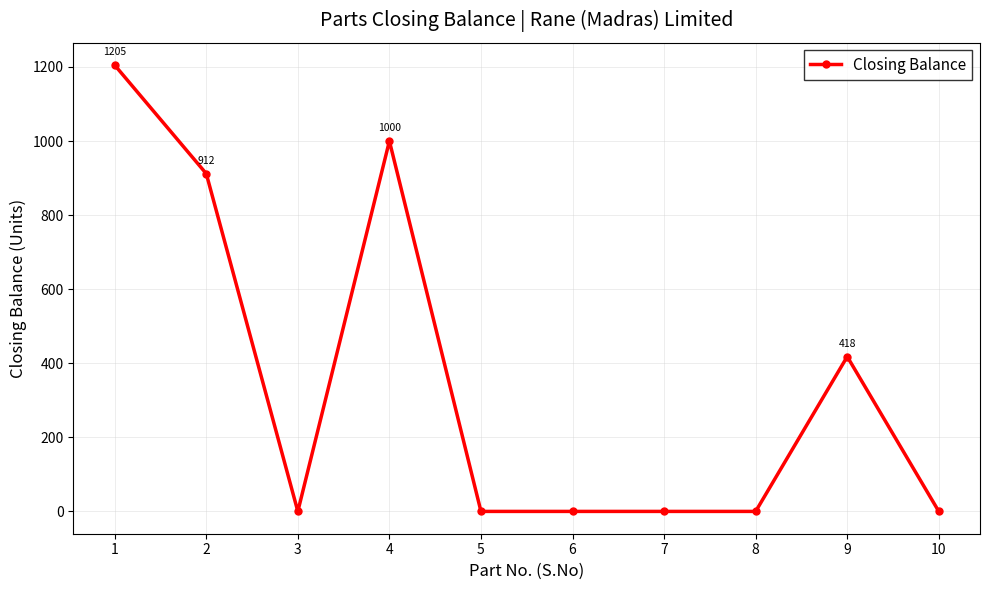

What is the greatest value displayed?

1205